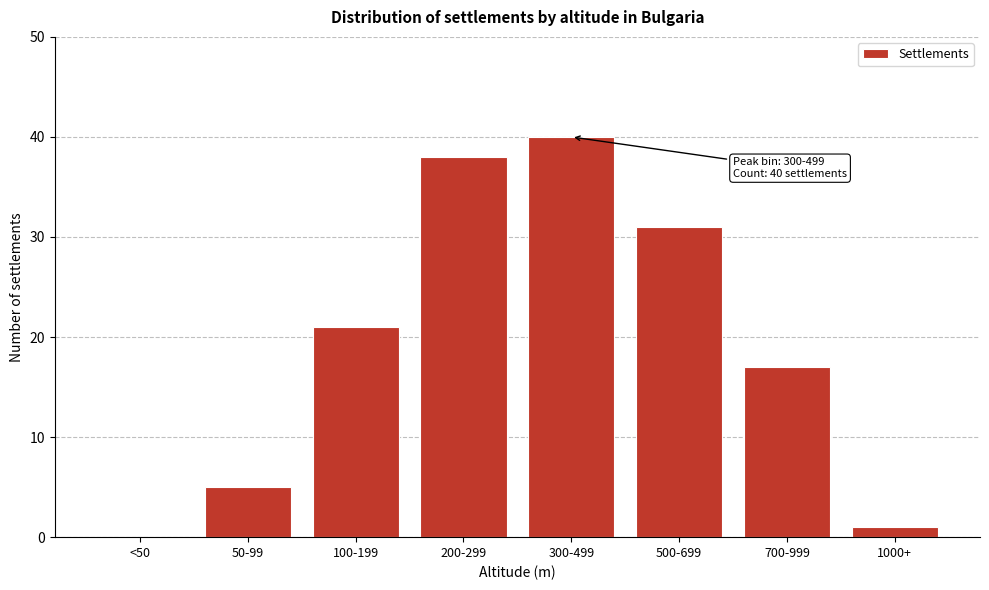

Reading right to left, list all the values displayed in this chart.

1000+=1	700-999=17	500-699=31	300-499=40	200-299=38	100-199=21	50-99=5	<50=0